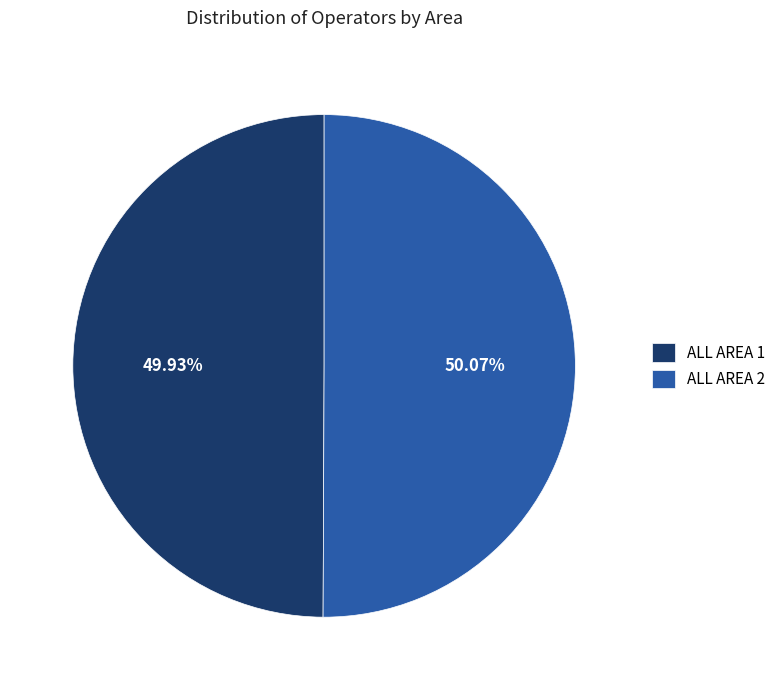

Is the sum of ALL AREA 1 and ALL AREA 2 greater than half?

Yes